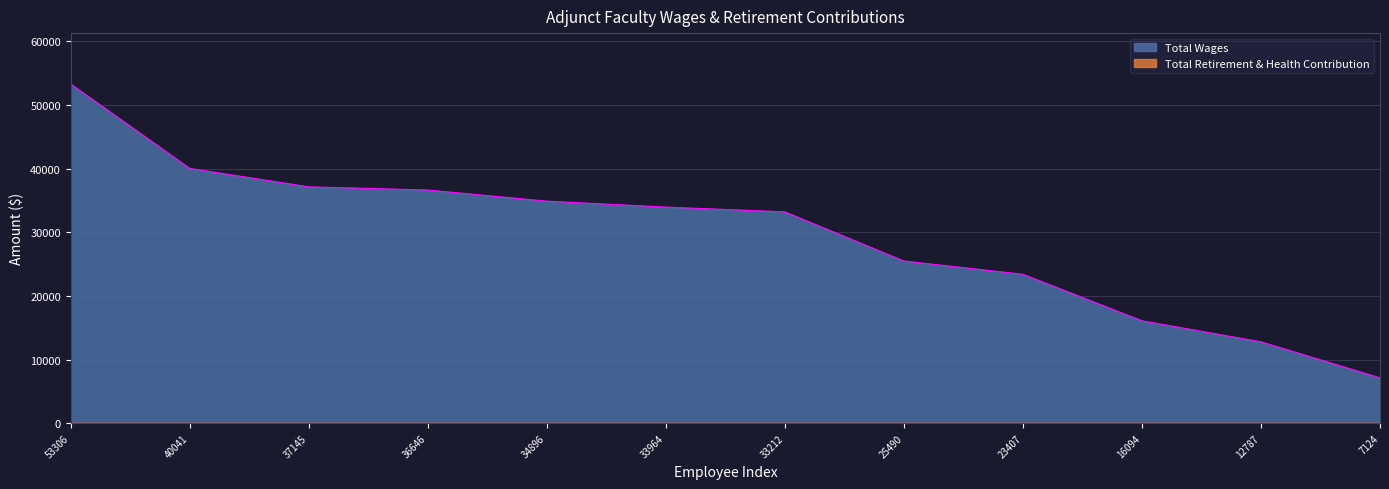

List the labels in order of value, smallest first.

7124, 12787, 16094, 23407, 25490, 33212, 33964, 34896, 36646, 37145, 40041, 53306